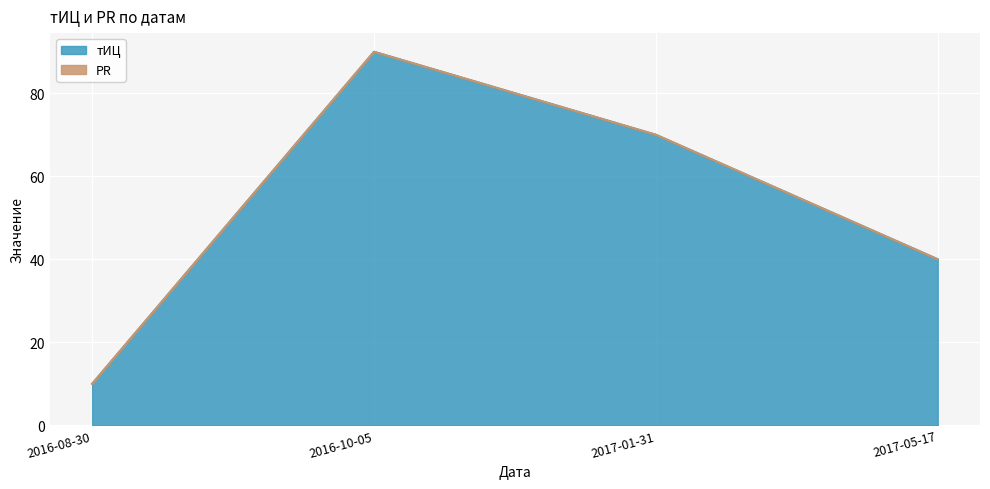

Is it true that the value at 2016-08-30 is 10?

True